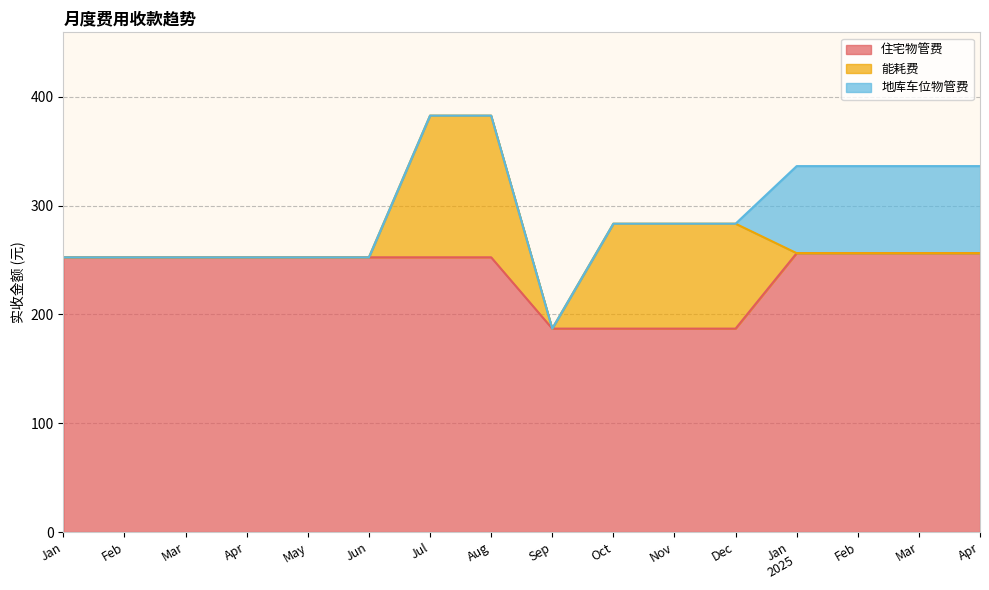

True or false: 地库车位物管费 and 住宅物管费 cross at least once.

False